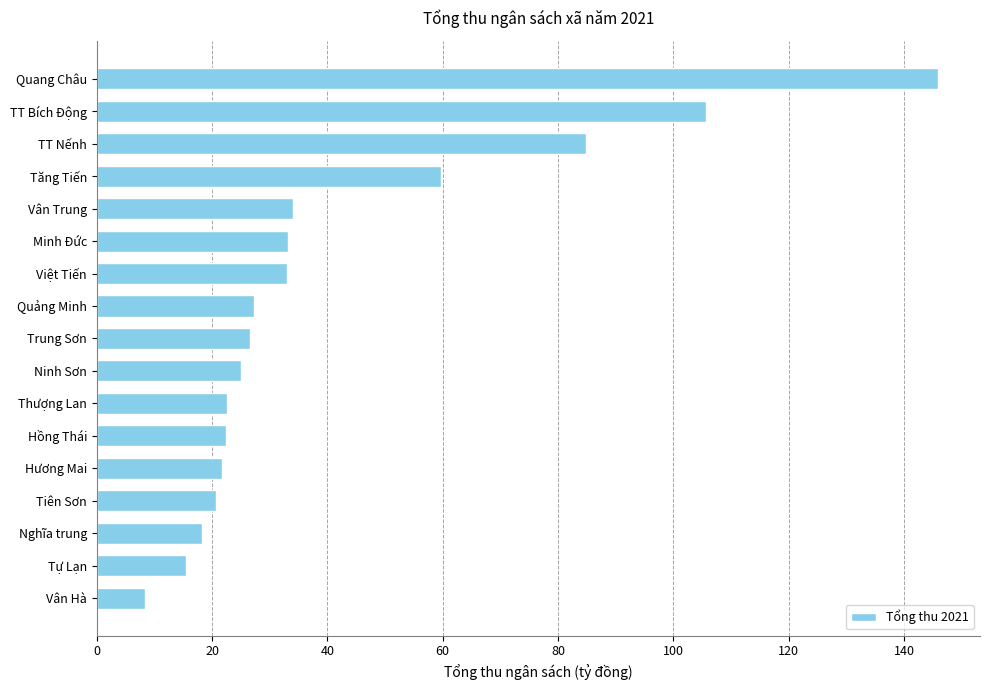

What is the smallest value displayed?

8.4